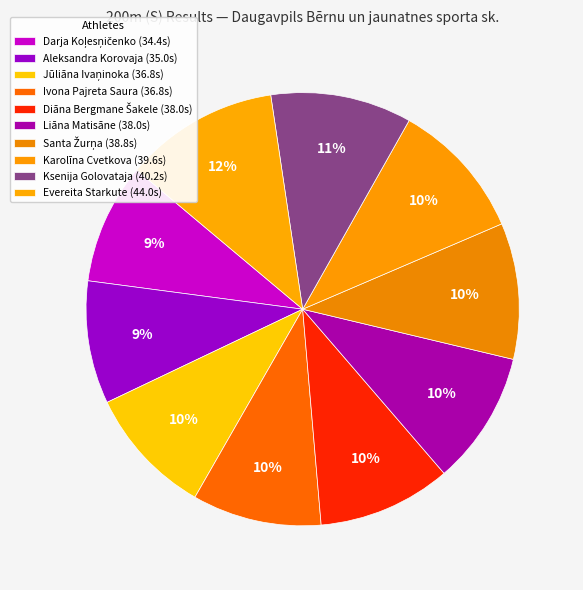

Count the number of slices in the pie.

10